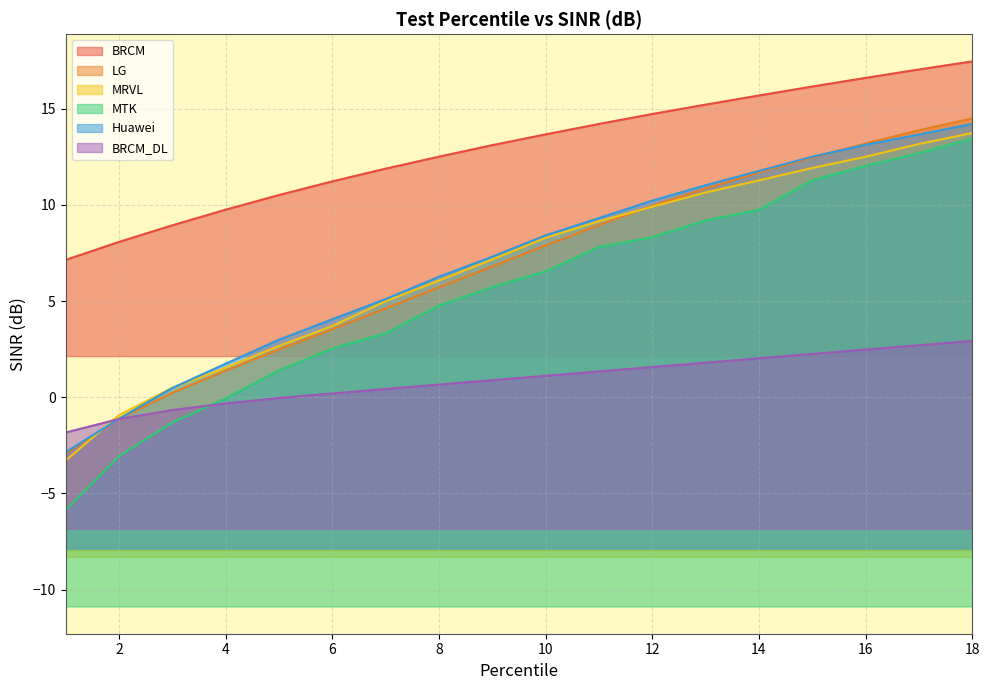

Does the chart have visible grid lines?

Yes